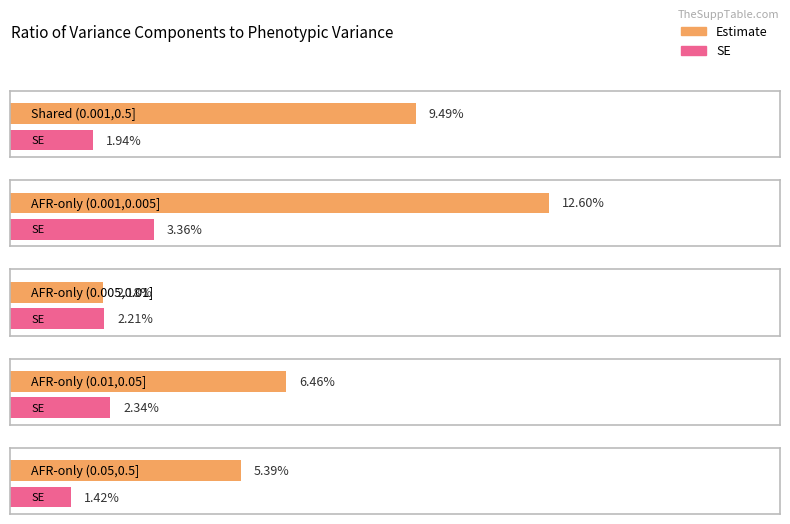

Rank the series at AFR-only (0.001,0.005] from highest to lowest value.

Estimate, SE